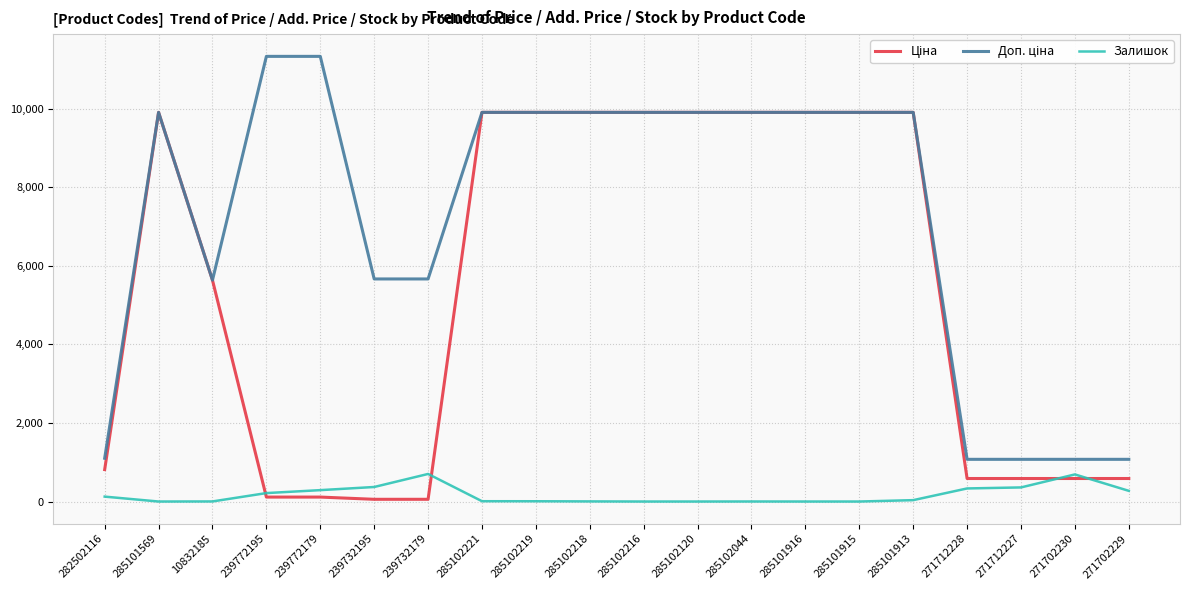

Is it true that Залишок equals 272.0 at 271702229?

True